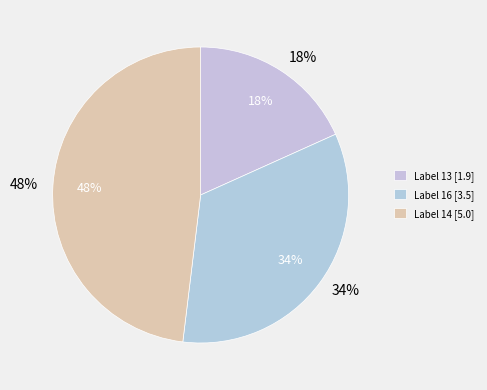

True or false: 13 accounts for 9% of the total.

False